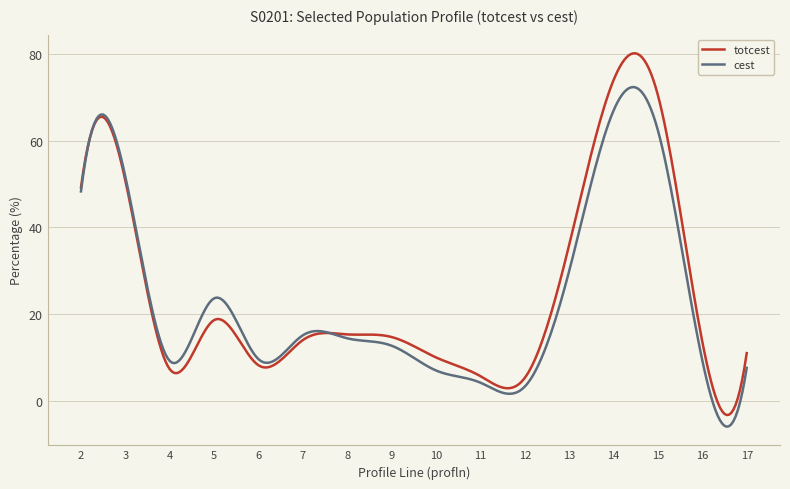

List the series in order of their peak value, highest first.

totcest, cest